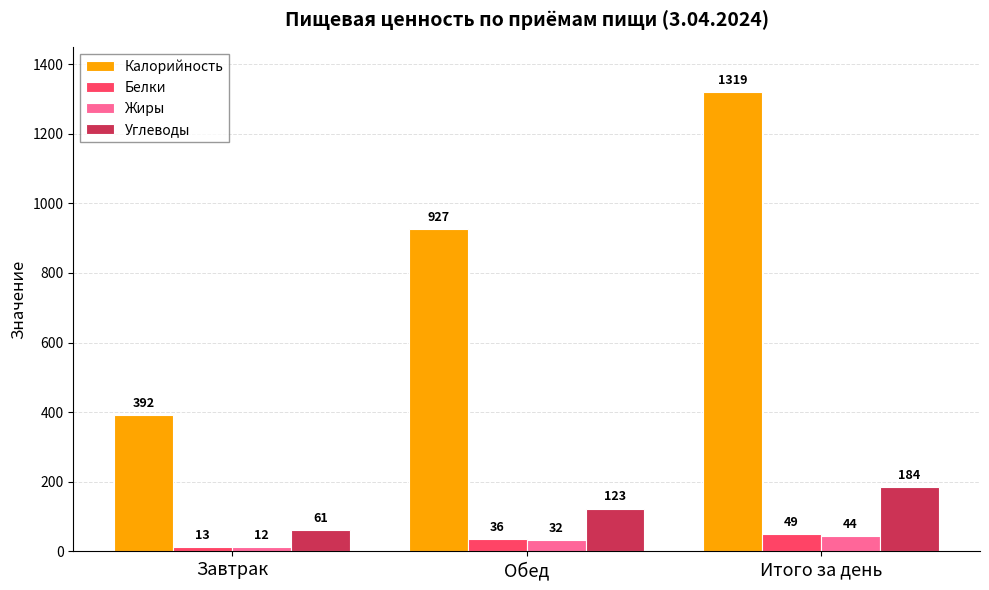

Which label corresponds to the smallest value in the chart?

Завтрак